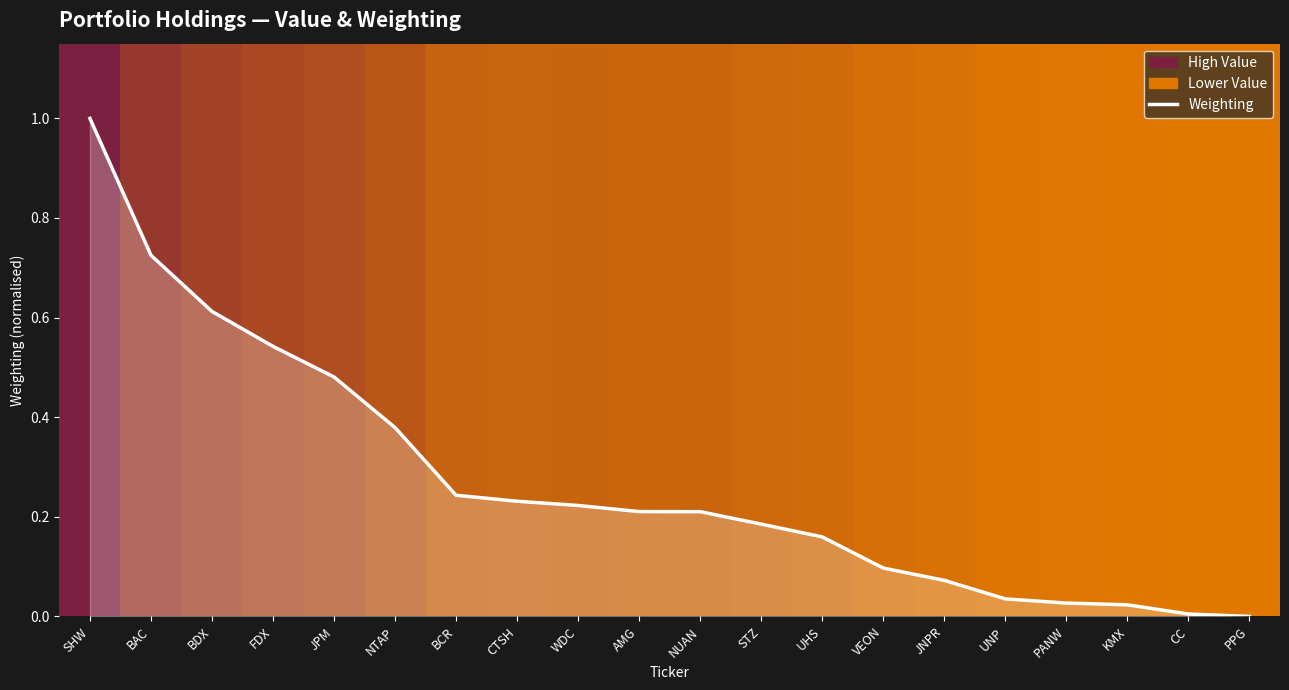

Which category has the highest value across all series?

SHW